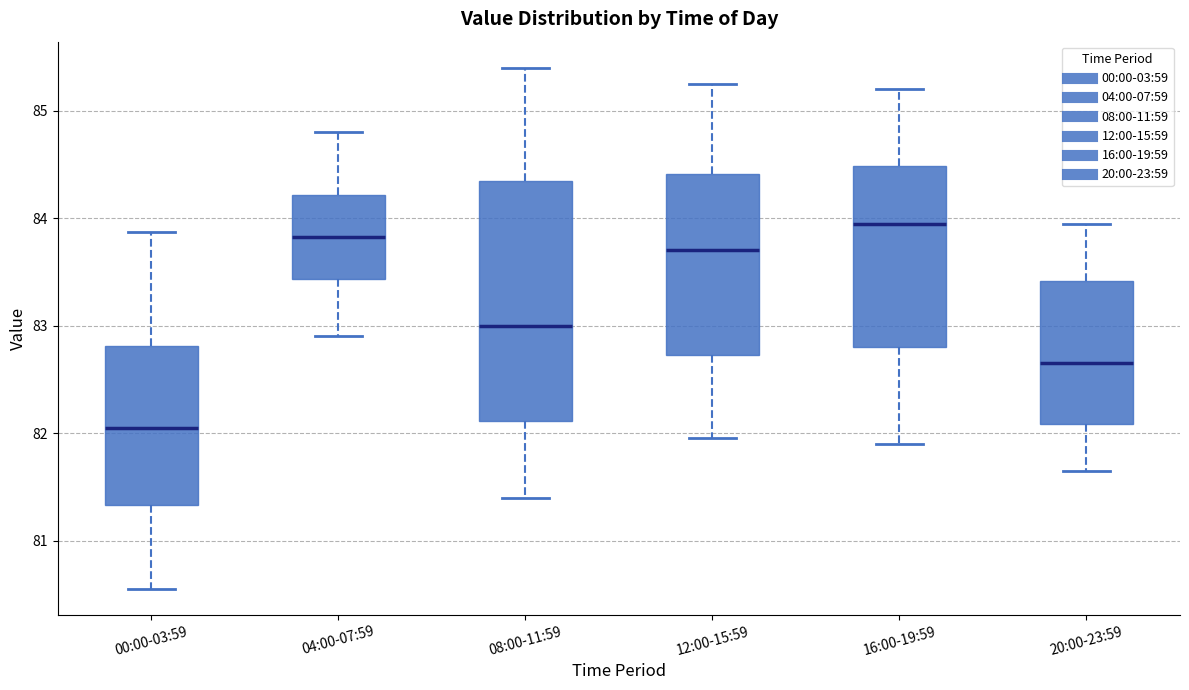

Reading left to right, read every box against the y-axis: the position of its median line, the range the box covers, and the ends of its whiskers. The values are not printed on the chart, so give them approximately, as read against the axis.

00:00-03:59: median 82.1, box 81.3 to 82.8, whiskers 80.6 to 83.9
04:00-07:59: median 83.8, box 83.4 to 84.2, whiskers 82.9 to 84.8
08:00-11:59: median 83.0, box 82.1 to 84.4, whiskers 81.4 to 85.4
12:00-15:59: median 83.7, box 82.7 to 84.4, whiskers 82.0 to 85.3
16:00-19:59: median 84.0, box 82.8 to 84.5, whiskers 81.9 to 85.2
20:00-23:59: median 82.7, box 82.1 to 83.4, whiskers 81.7 to 84.0